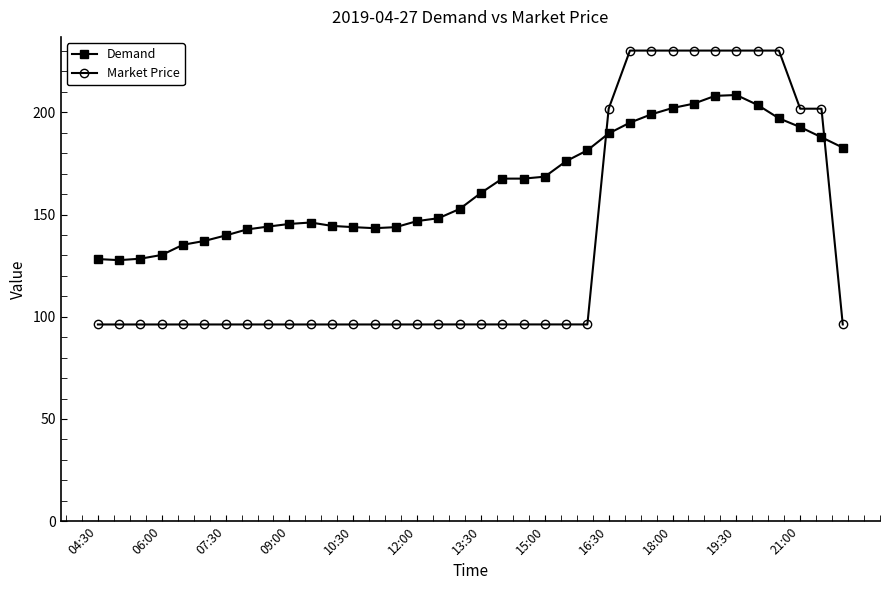

Which series has the widest spread of values?

Market Price